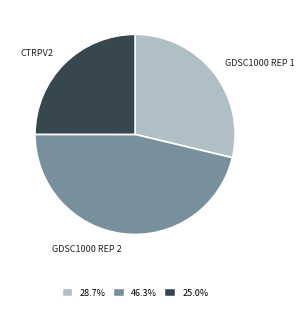

Is there any slice that represents more than half of the pie?

No